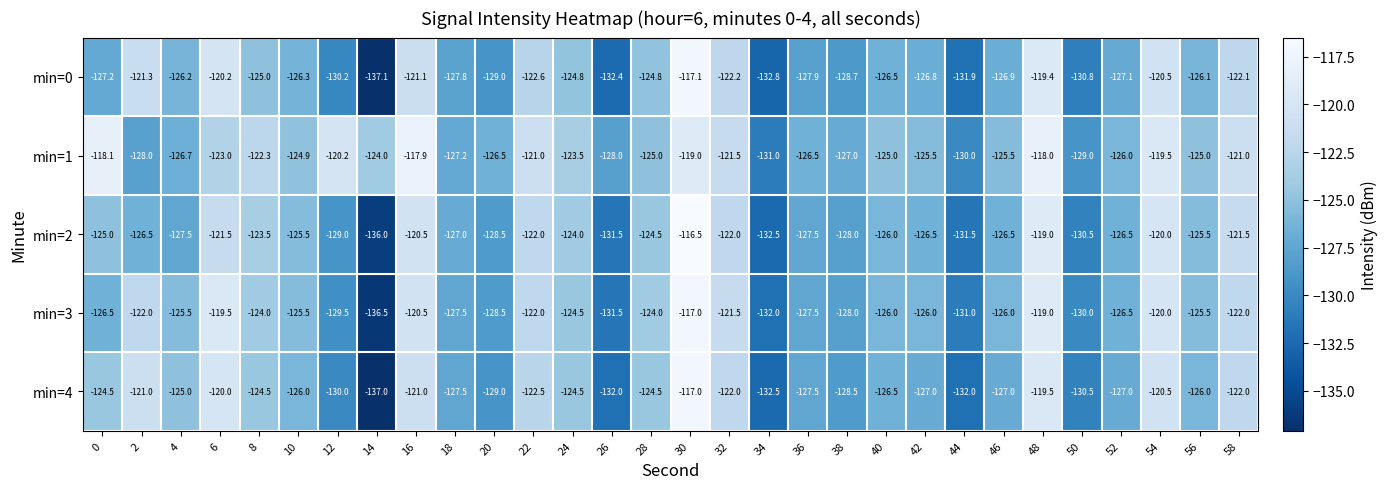

The value of min=4 at 38 is -184.3. True or false?

False